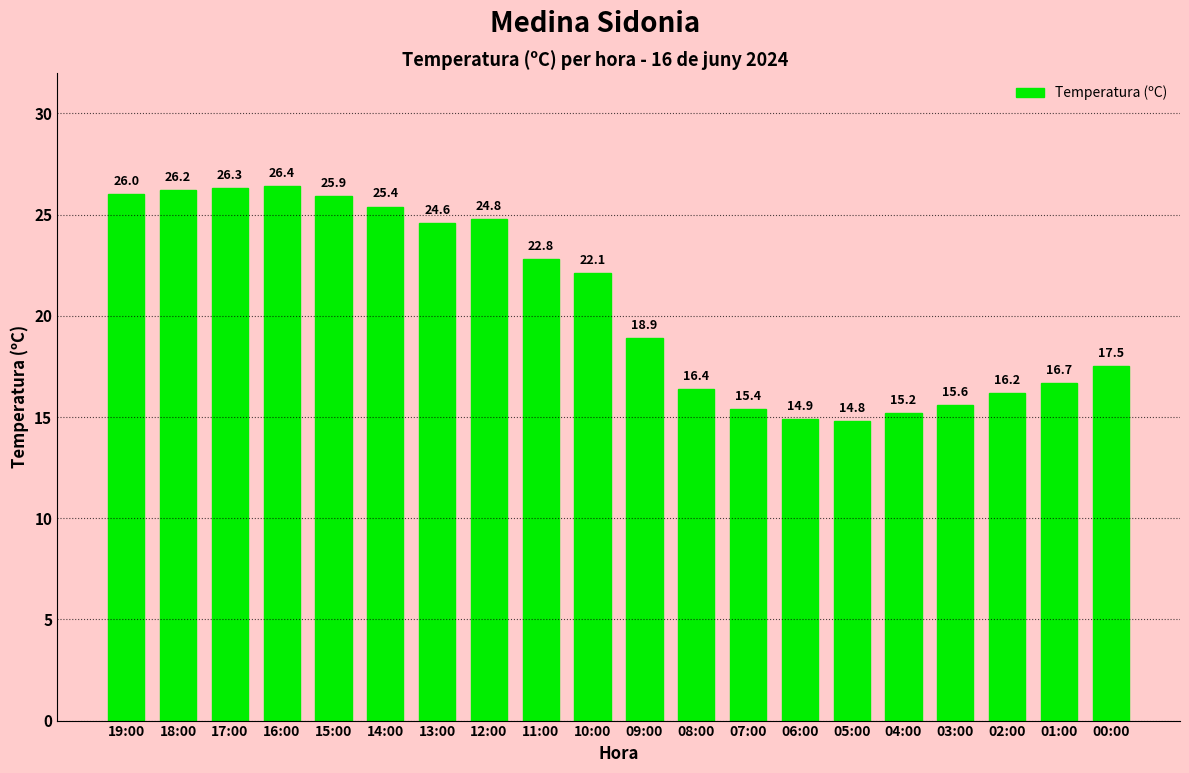

What is the label of the 14th bar from the right?

13:00